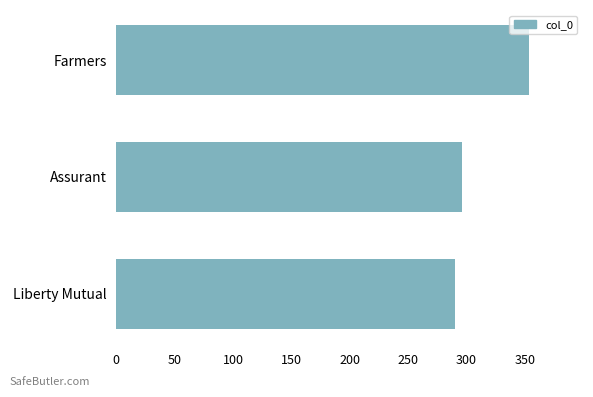

Which label corresponds to the largest value in the chart?

Farmers